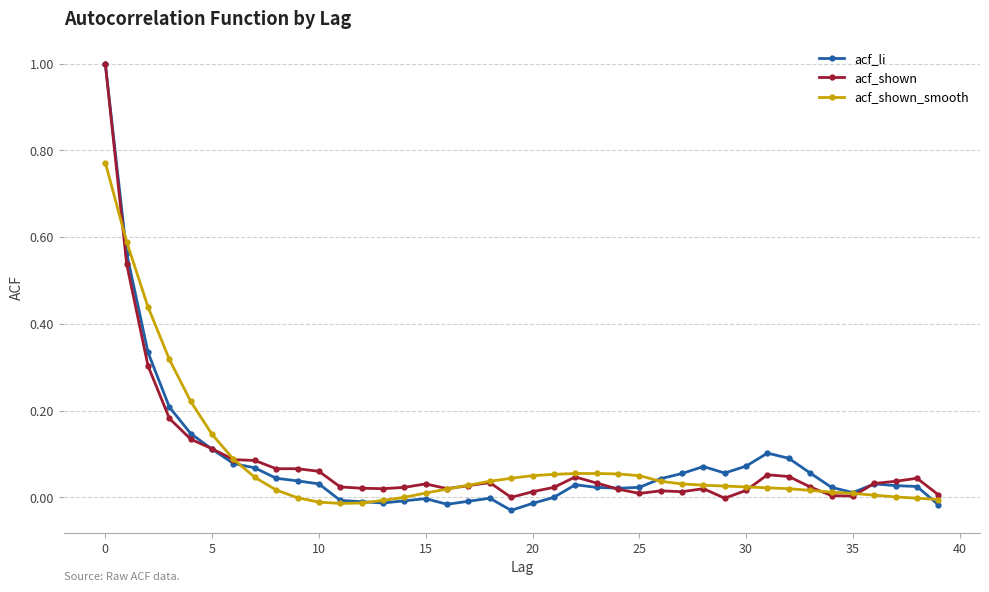

Rank the series by their average value, from lowest to highest.

acf_li, acf_shown_smooth, acf_shown